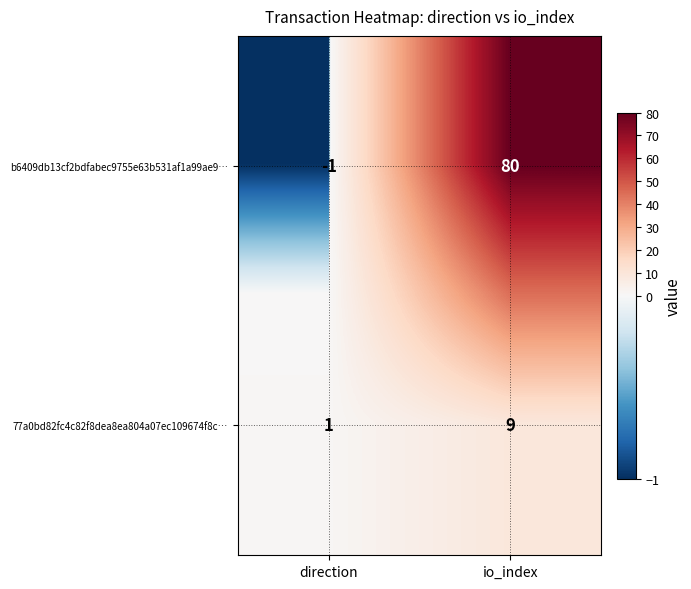

What is the spread (max minus min) of values at io_index?

71